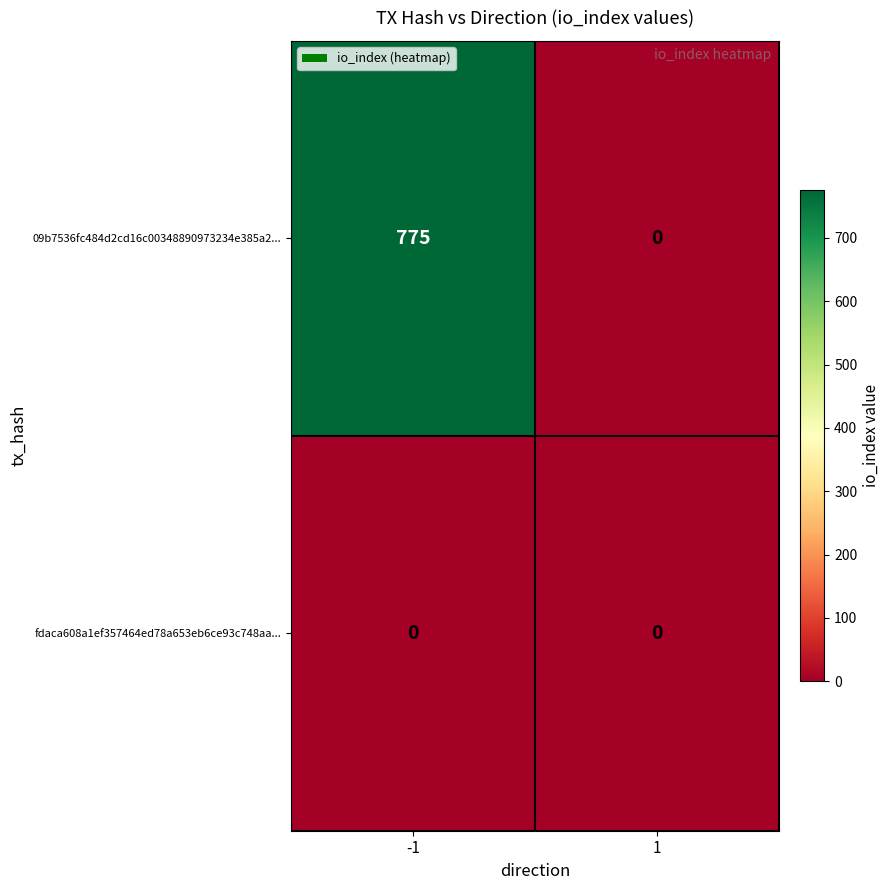

What is the average value of the 09b7536fc484d2cd16c00348890973234e385a2... series?

388